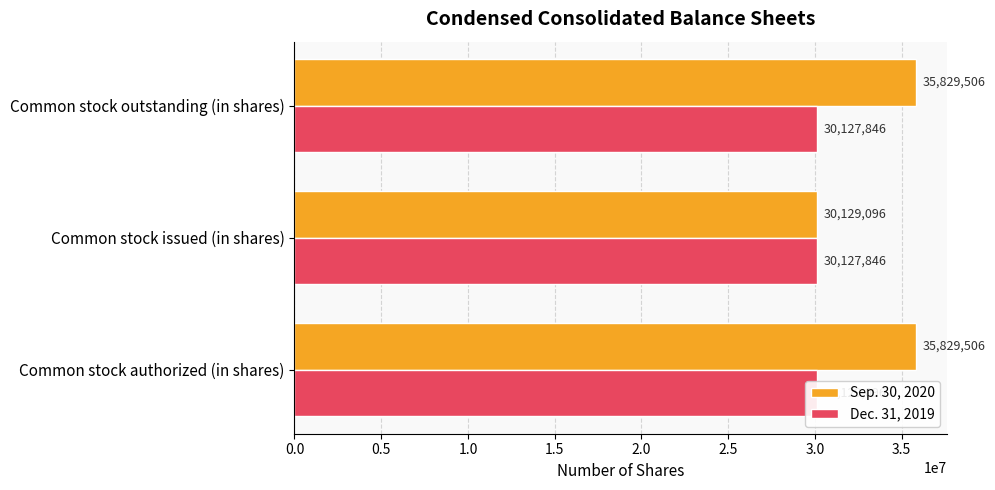

Reading left to right, extract all data points from this chart.

Sep. 30, 2020: 35829506	30129096	35829506
Dec. 31, 2019: 30129096	30127846	30127846